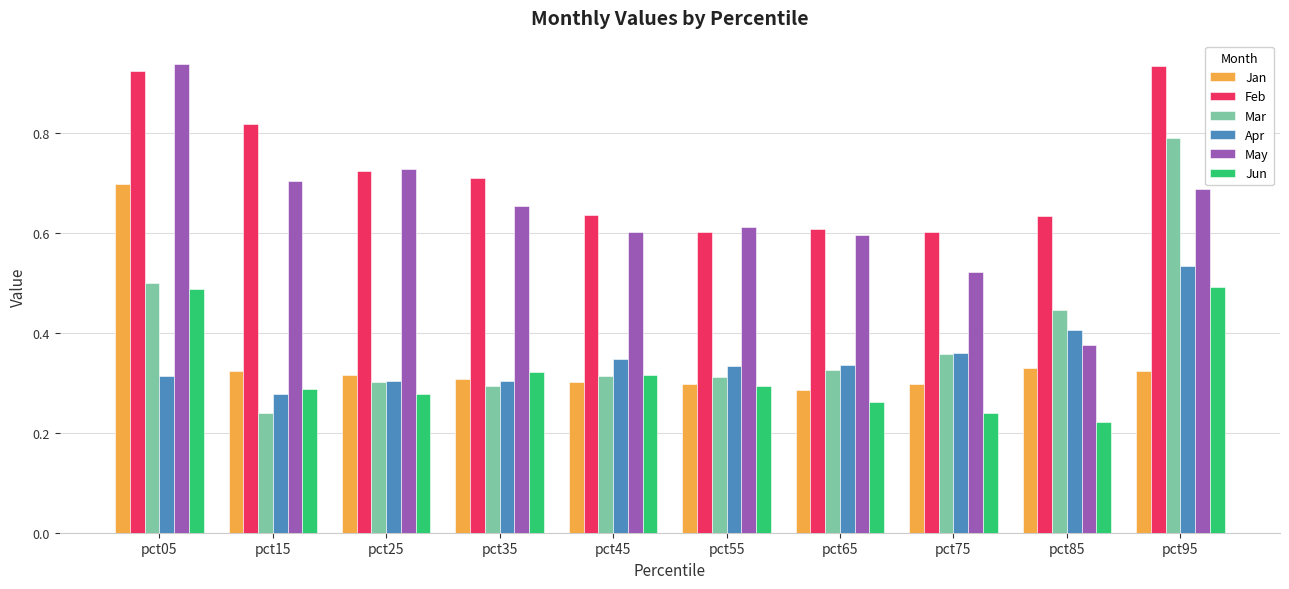

What is the sum of all Jun values?

3.2